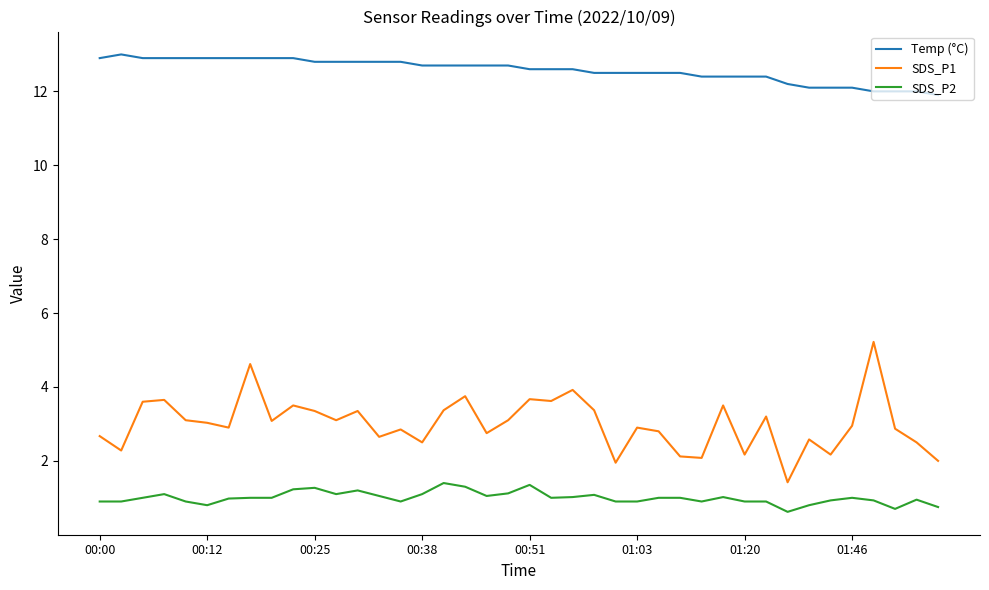

At how many categories does at least one series exceed 2?

40